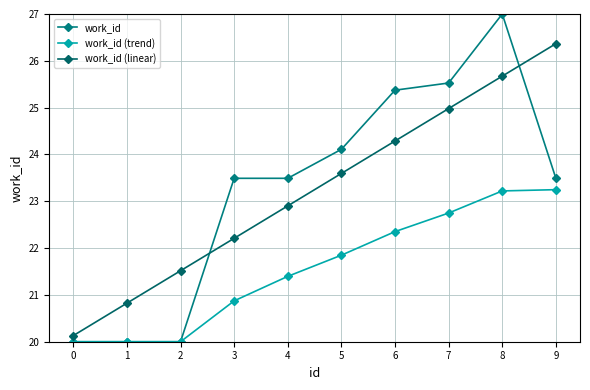

Reading right to left, list all the values displayed in this chart.

work_id: 9=23.5	8=27.0	7=25.5	6=25.4	5=24.1	4=23.5	3=23.5	2=20.0	1=20.0	0=20.0
work_id (trend): 9=23.2	8=23.2	7=22.7	6=22.4	5=21.8	4=21.4	3=20.9	2=20.0	1=20.0	0=20.0
work_id (linear): 9=26.4	8=25.7	7=25.0	6=24.3	5=23.6	4=22.9	3=22.2	2=21.5	1=20.8	0=20.1